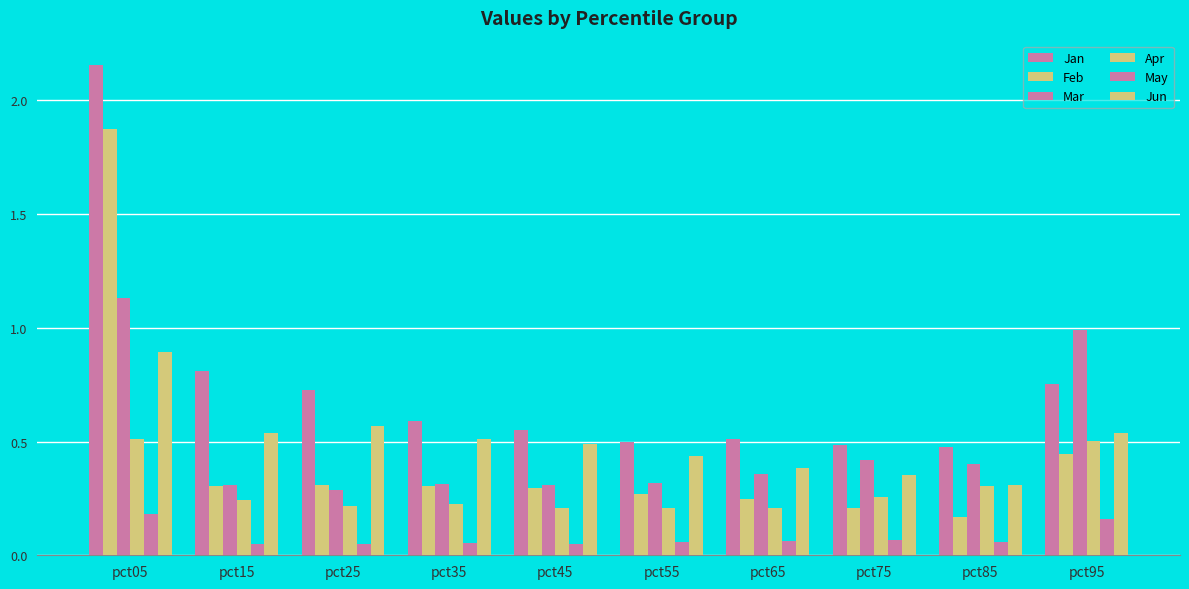

Reading left to right, what are all the values shown in this chart?

Jan: 2.2	0.8	0.7	0.6	0.6	0.5	0.5	0.5	0.5	0.8
Feb: 1.9	0.3	0.3	0.3	0.3	0.3	0.2	0.2	0.2	0.4
Mar: 1.1	0.3	0.3	0.3	0.3	0.3	0.4	0.4	0.4	1.0
Apr: 0.5	0.2	0.2	0.2	0.2	0.2	0.2	0.3	0.3	0.5
May: 0.2	0.0	0.0	0.1	0.1	0.1	0.1	0.1	0.1	0.2
Jun: 0.9	0.5	0.6	0.5	0.5	0.4	0.4	0.4	0.3	0.5